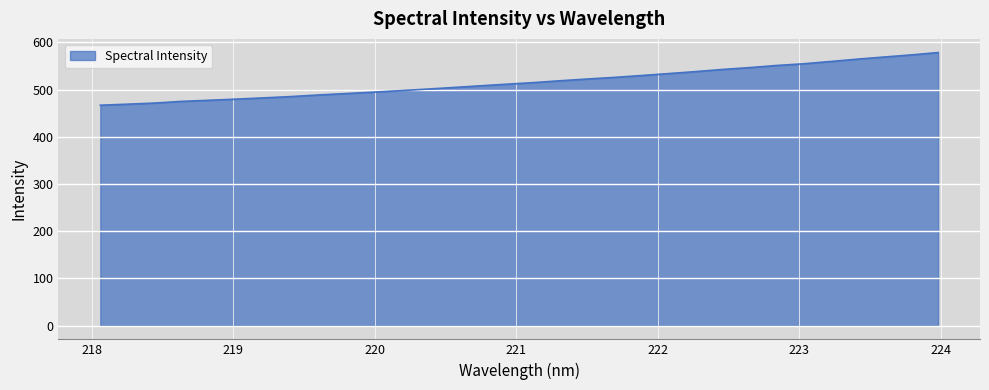

What is the smallest value displayed?

466.9